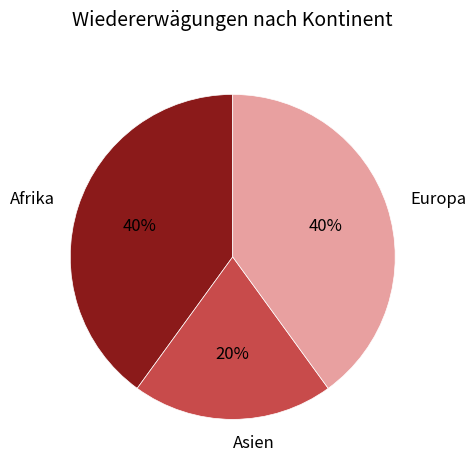

To the nearest percent, what percentage of the pie is Asien?

20%